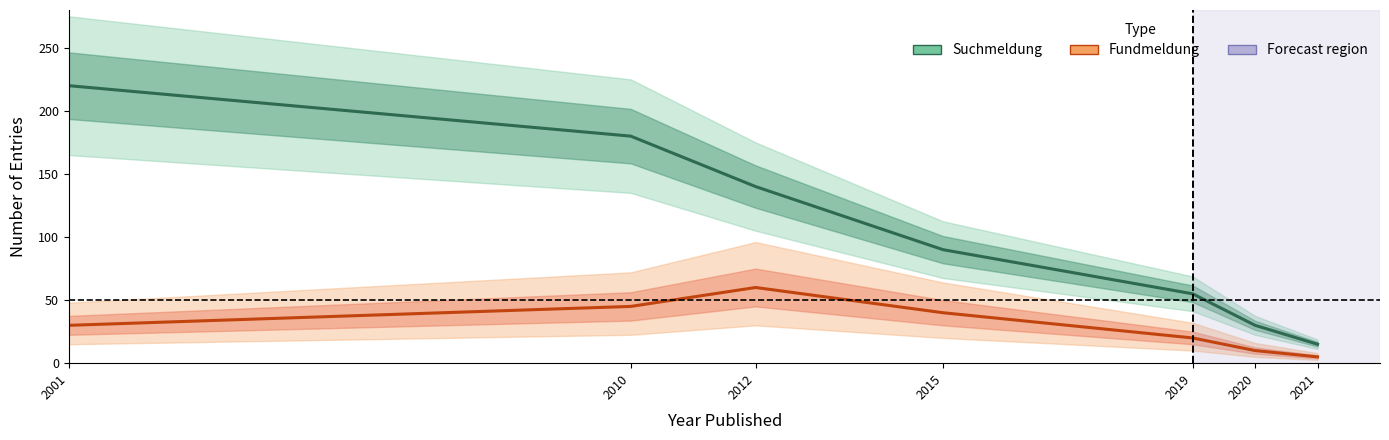

Reading left to right, transcribe all the data shown in this chart.

Suchmeldung: 2001=220	2010=180	2012=140	2015=90	2019=55	2020=30	2021=15
Fundmeldung: 2001=30	2010=45	2012=60	2015=40	2019=20	2020=10	2021=5